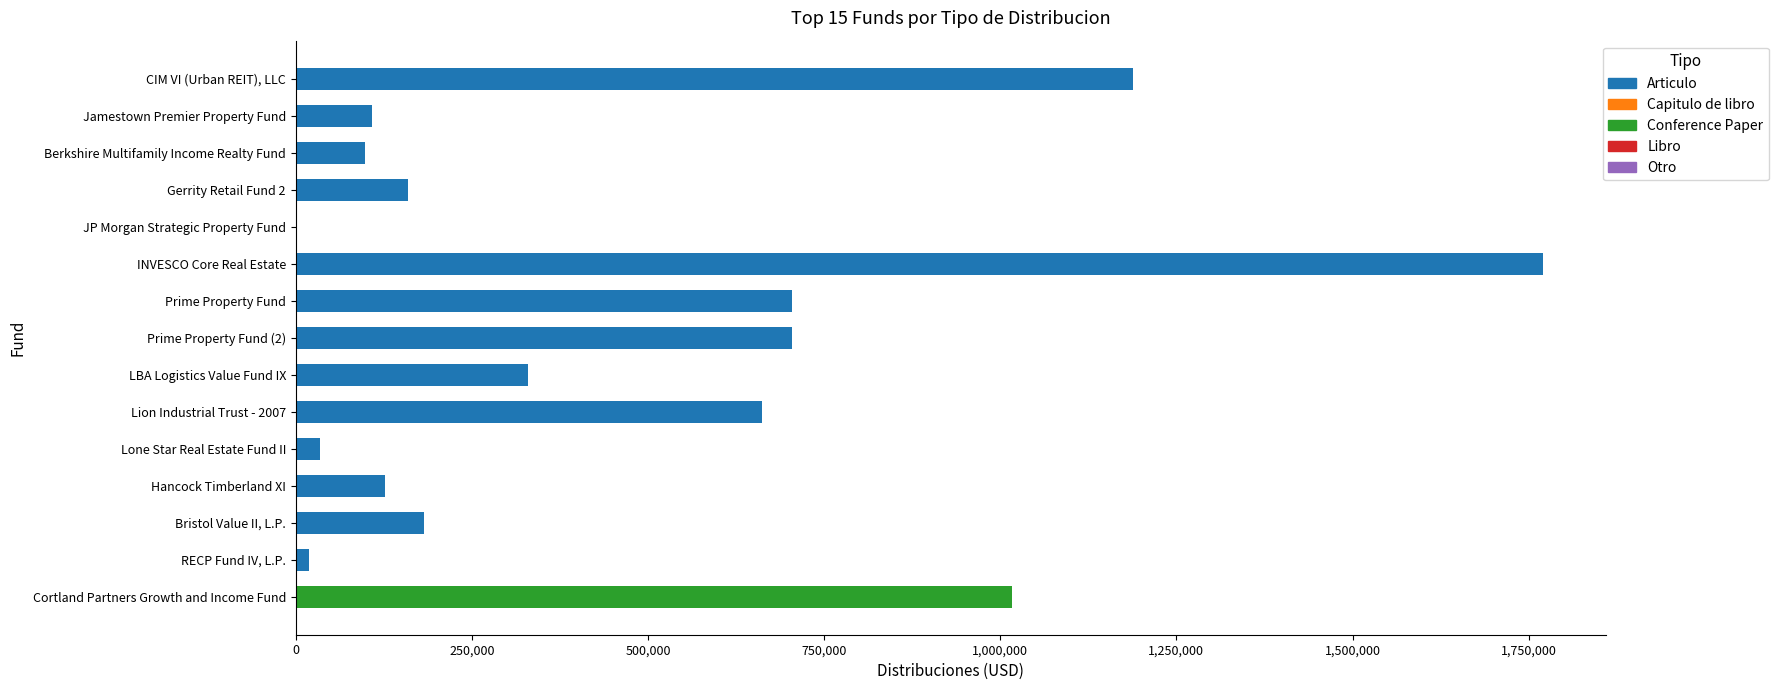

What is the difference between the maximum and minimum values?

1770590